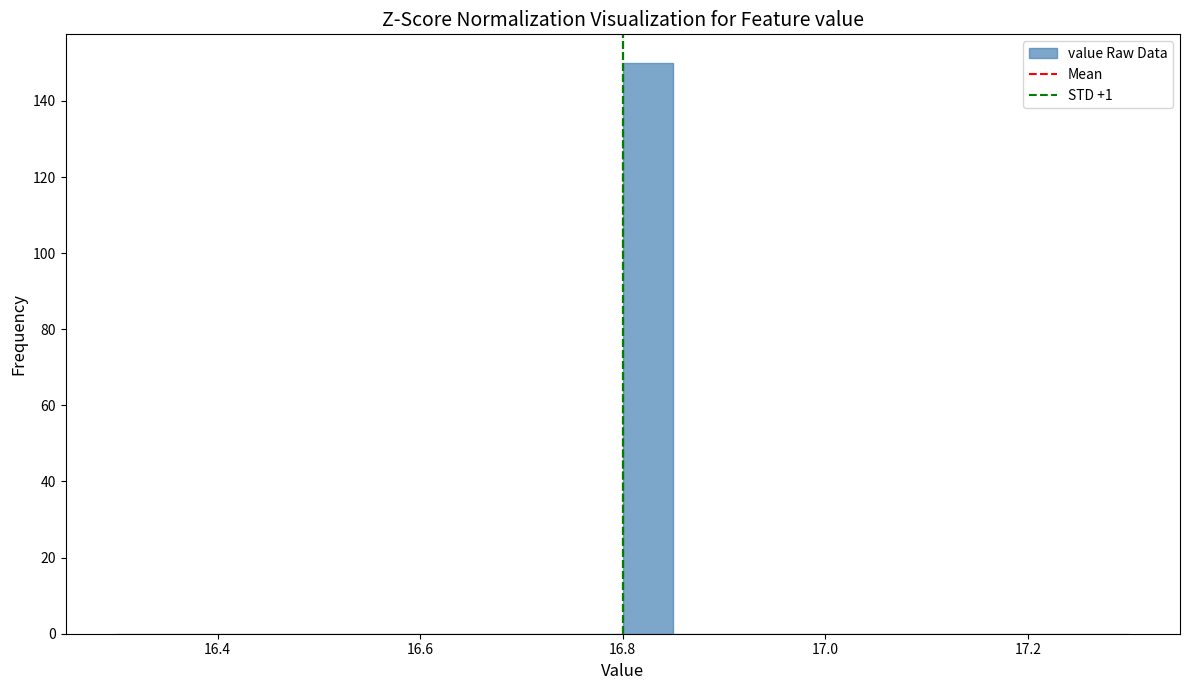

Read against the x-axis, roughly where is the centre of the tallest bar?

16.82